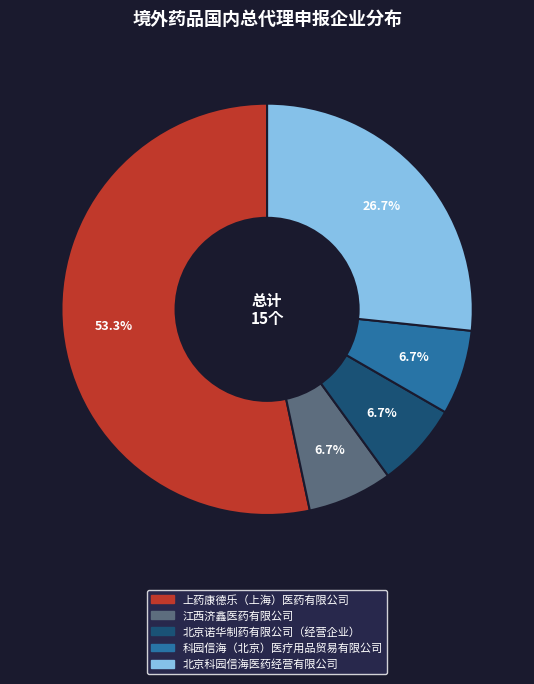

The 江西济鑫医药有限公司 slice represents 1% of the pie. True or false?

False